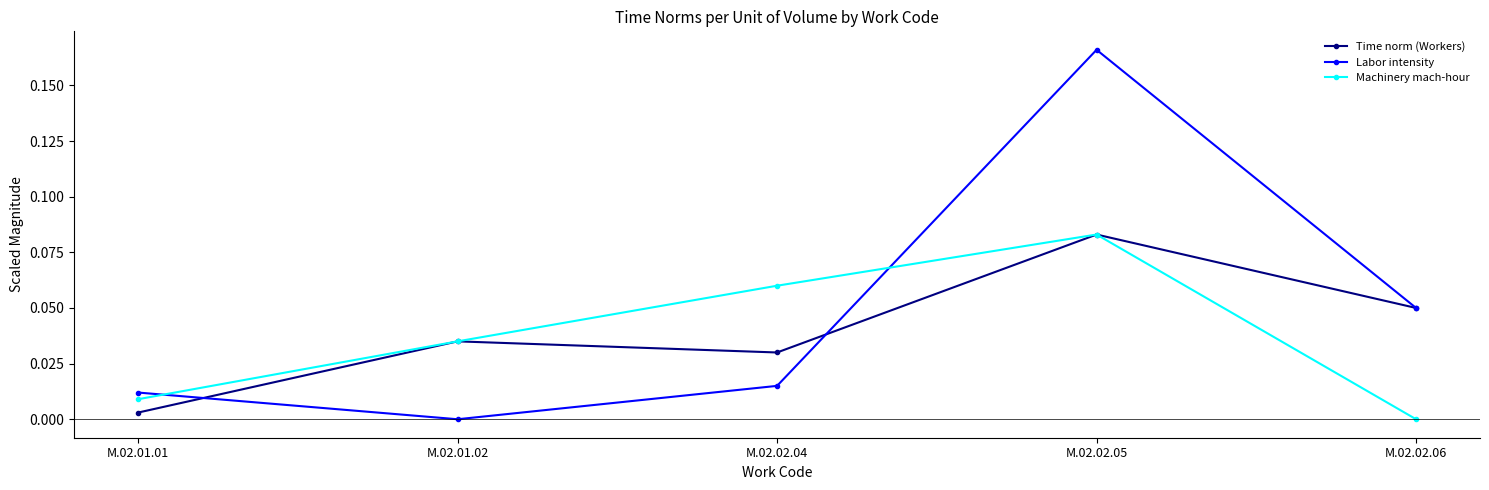

At which category is the sum across all series the highest?

M.02.02.05